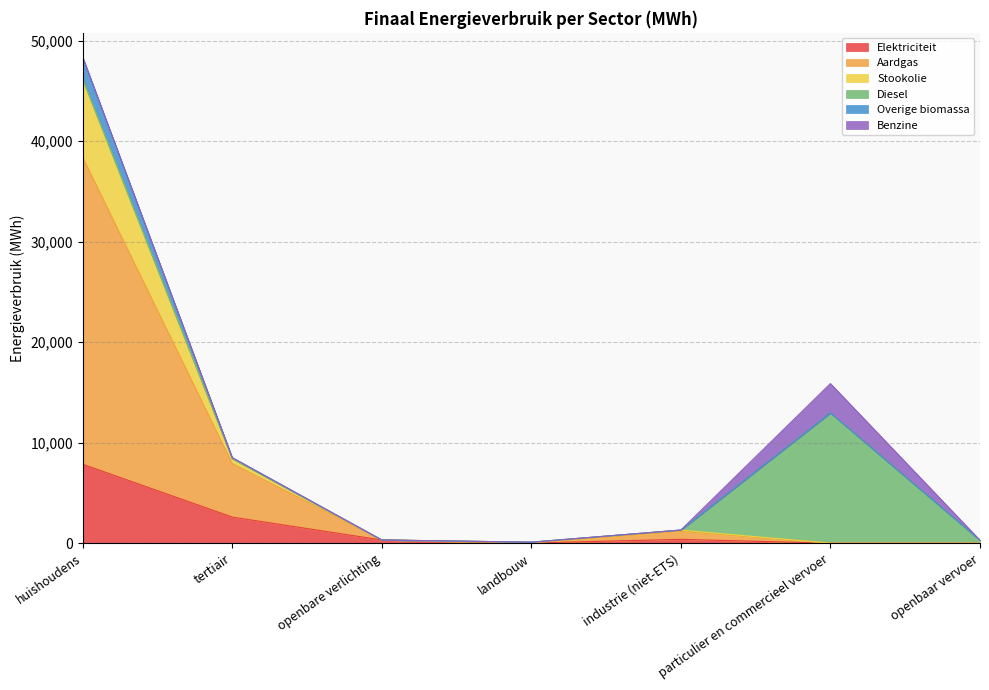

What position from the left is particulier en commercieel vervoer?

6